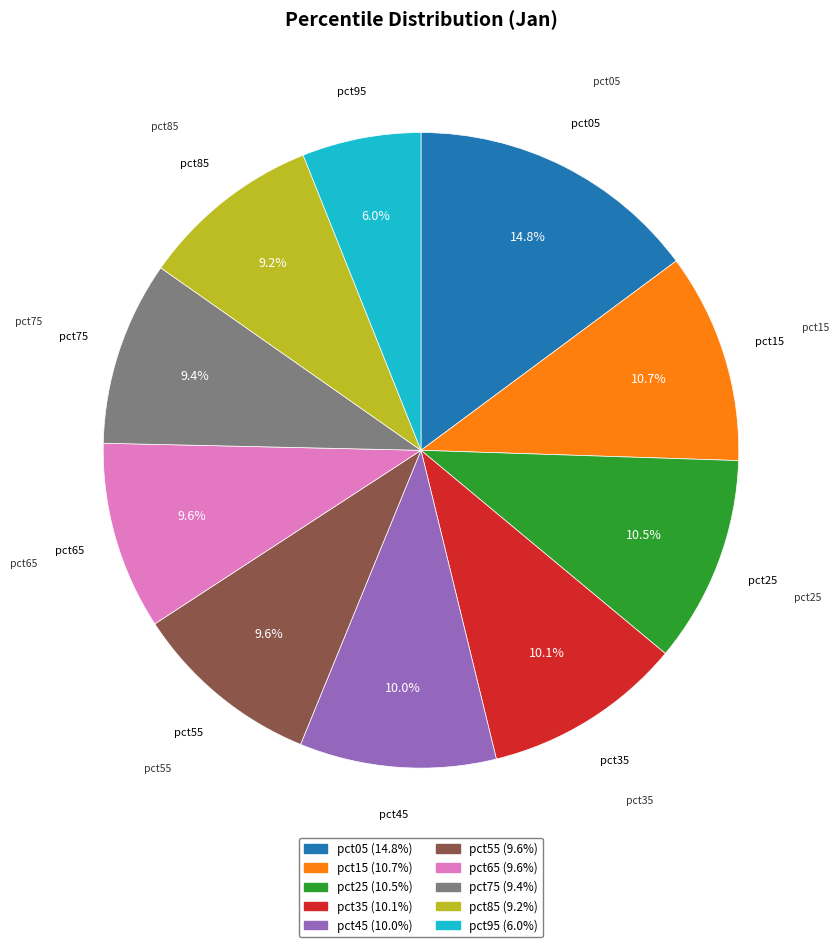

Is there a majority slice in this chart?

No